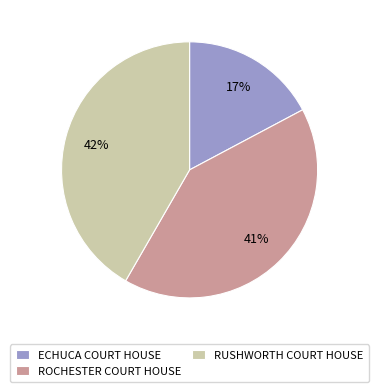

How many segments does this pie chart have?

3